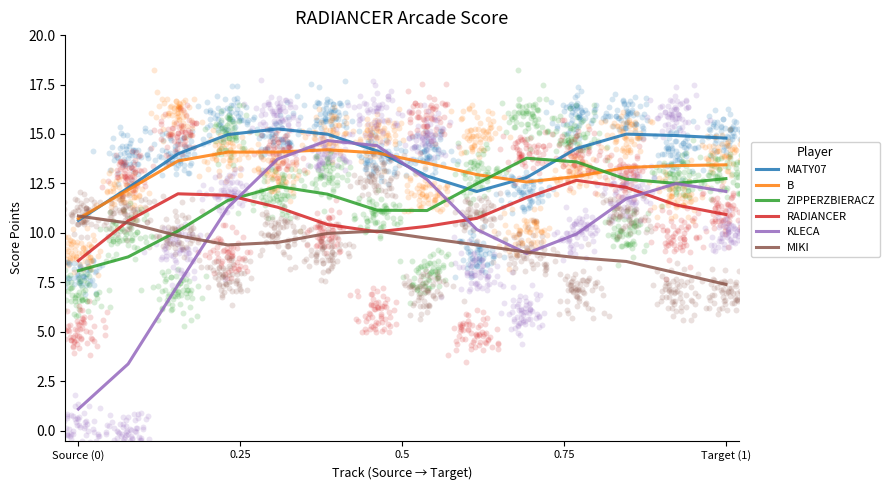

What is the total value across all series at 0.75?

73.3